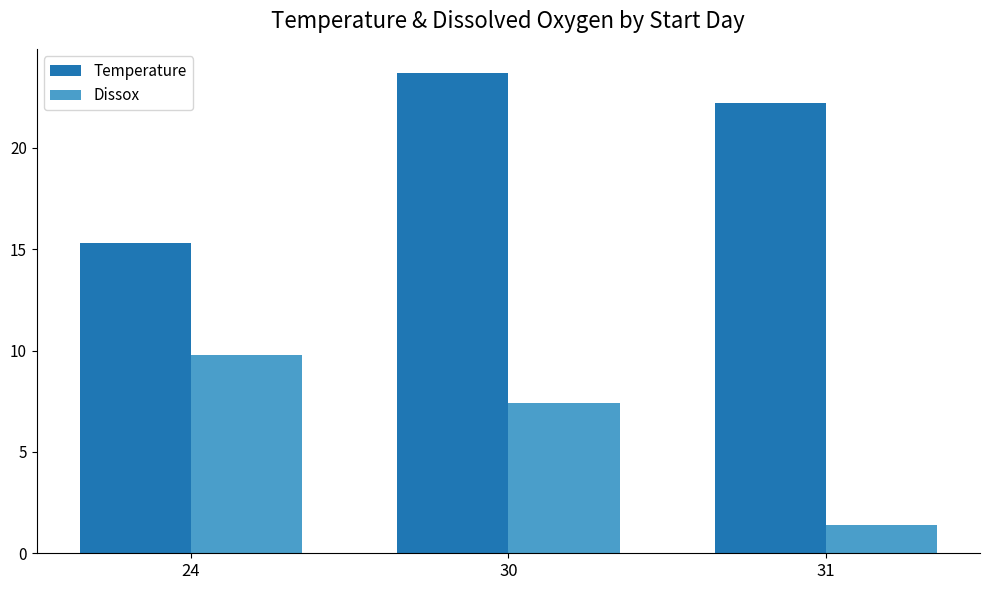

What is the spread (max minus min) of values at 30?

16.3